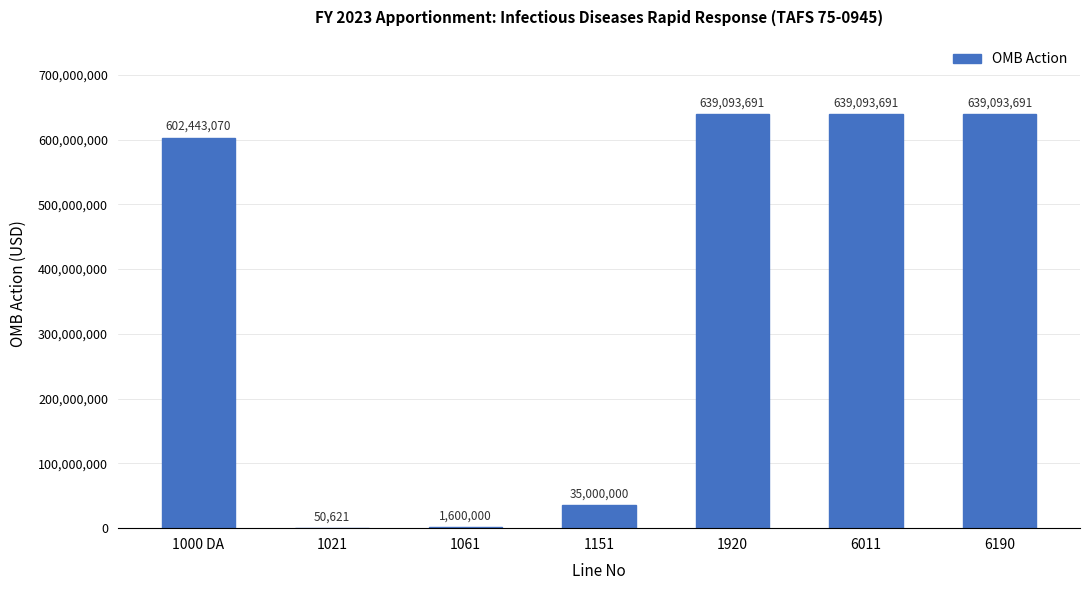

Reading left to right, extract all data points from this chart.

602443070	50621	1600000	35000000	639093691	639093691	639093691